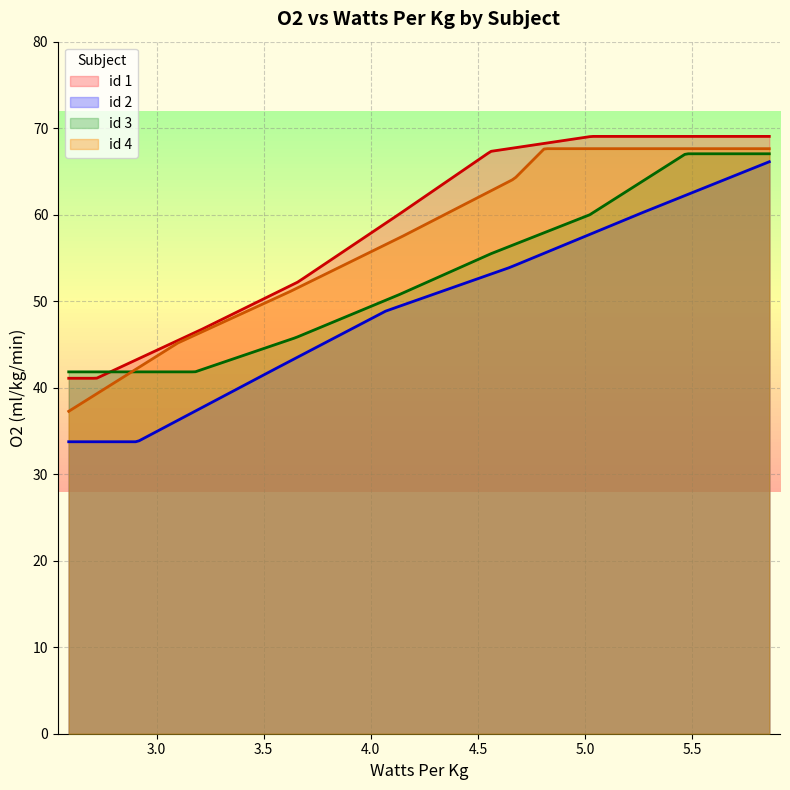

True or false: id 4 has more than 1 points higher than both neighbors.

False